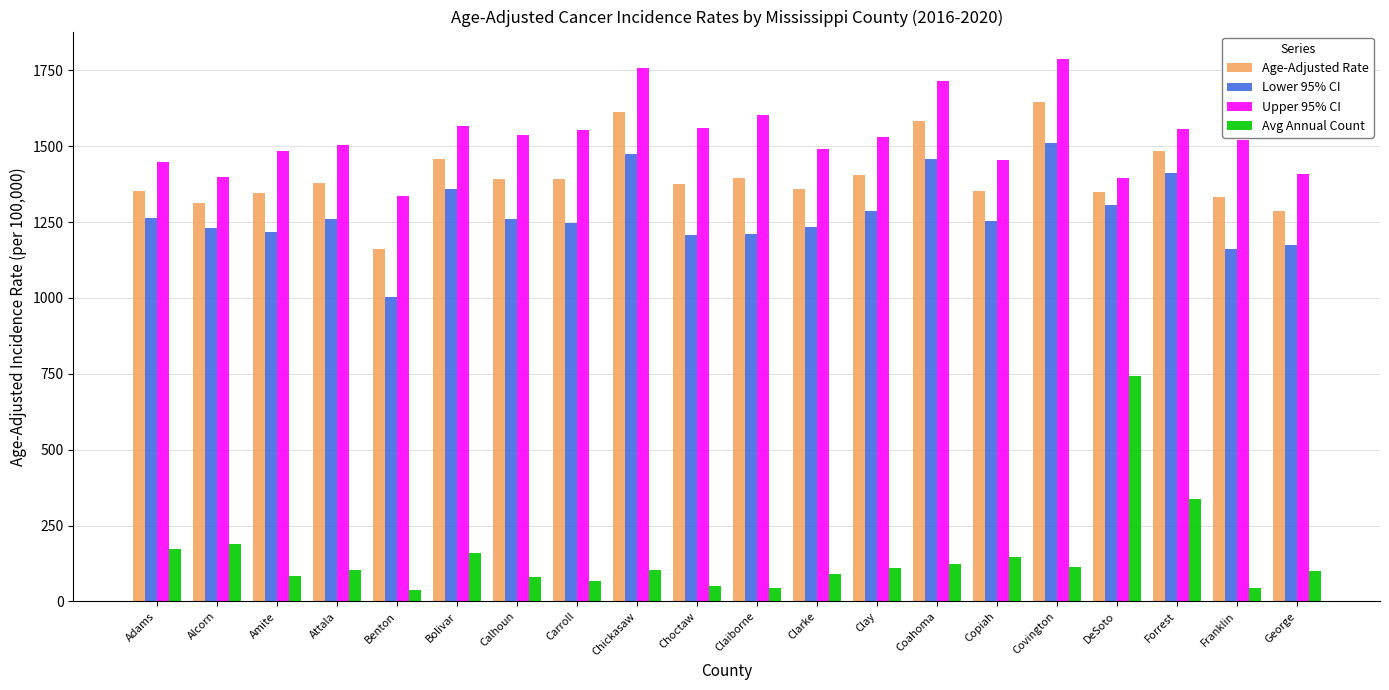

What is the label of the 1st bar from the right?

George